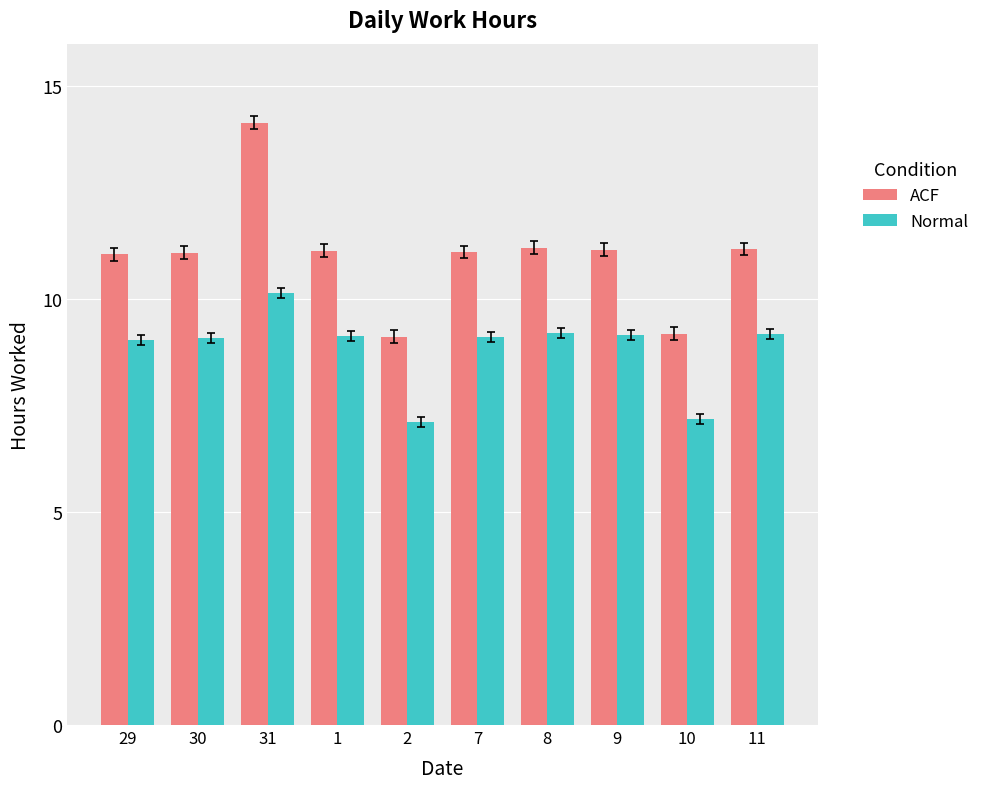

What is the lowest value of the Normal series?

7.1